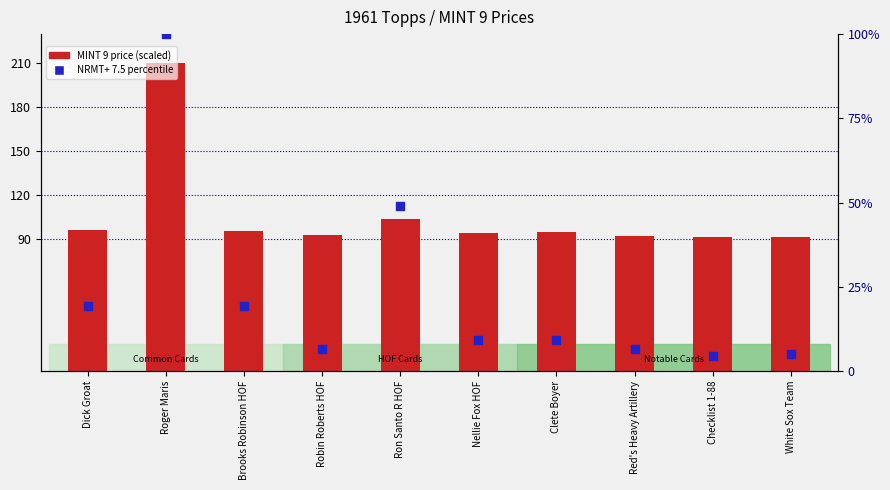

Is the value of NRMT+ 7.5 percentile at Roger Maris greater than the value of MINT 9 (scaled) at Ron Santo R HOF?

No